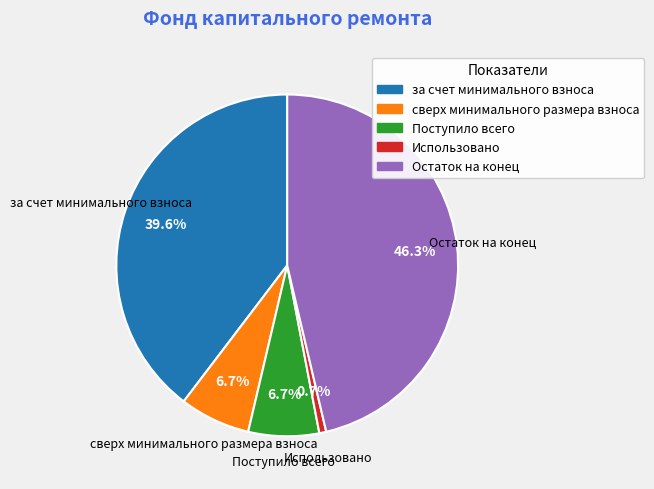

Which slice is the smallest?

Использовано